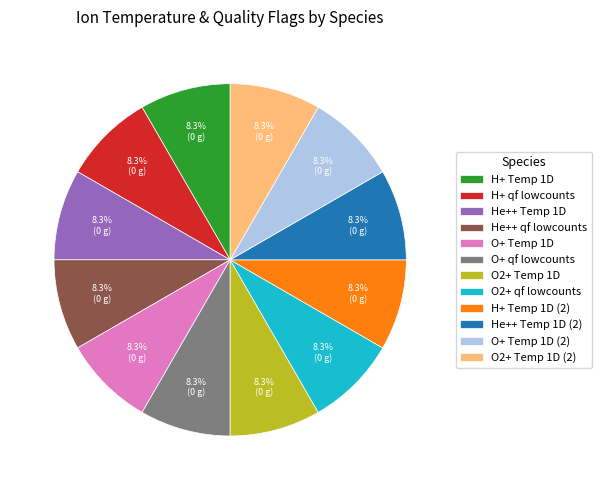

What is the ratio of the value at H+ Temp 1D to the value at O2+ Temp 1D?

1.0